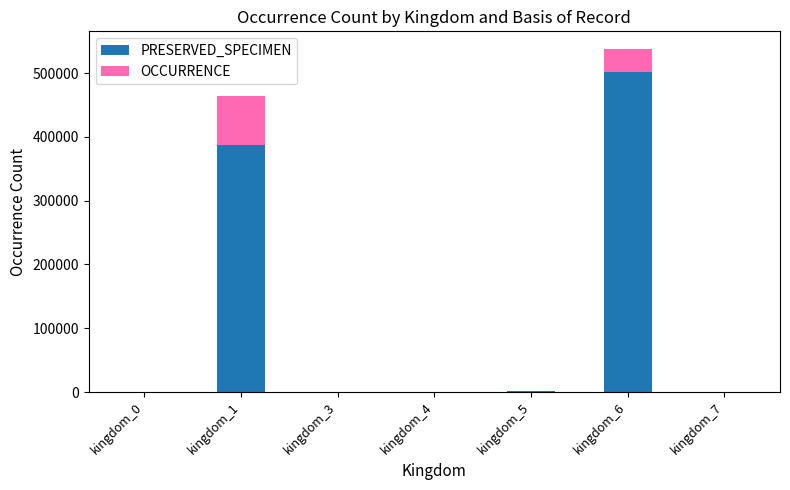

The value of PRESERVED_SPECIMEN at kingdom_6 is 148221. True or false?

False